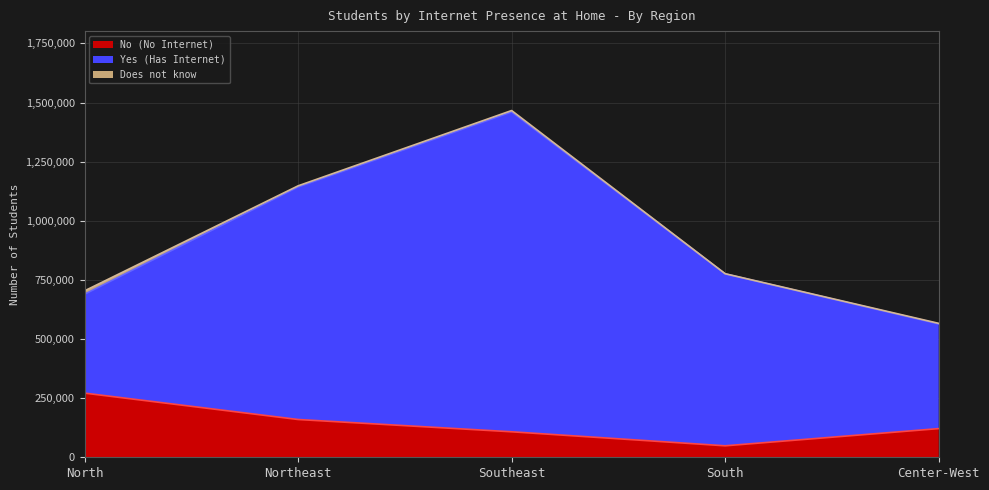

What is the approximate value of No (No Internet) at Southeast?

107795